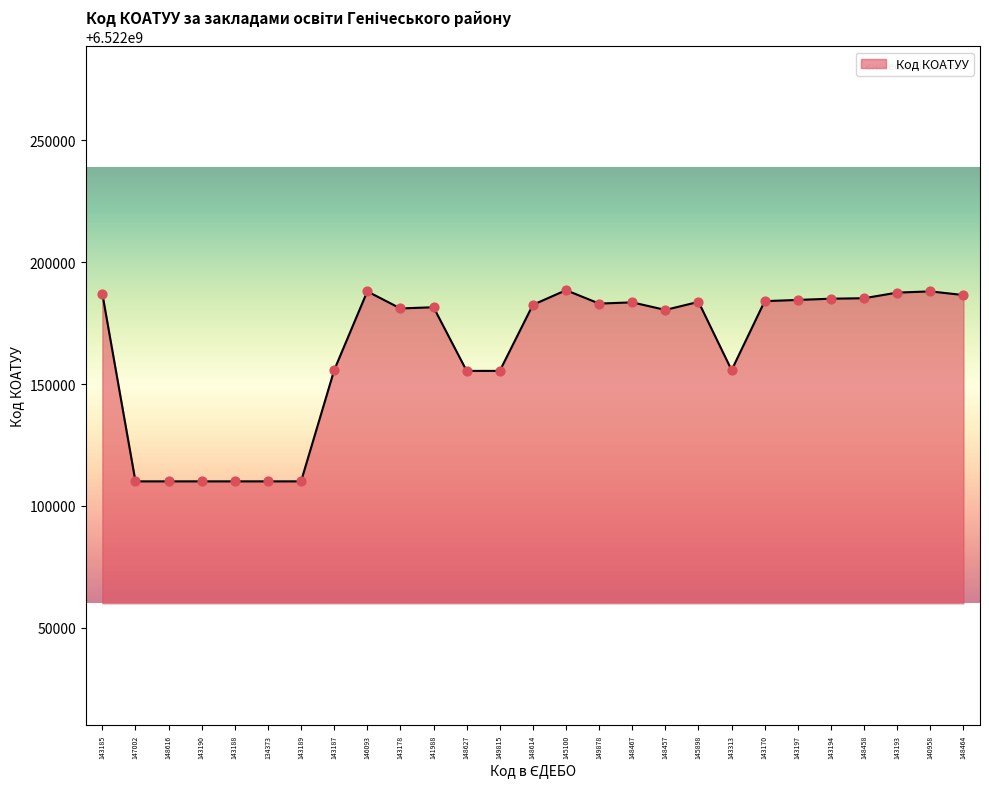

Which has a higher value, 143178 or 149815?

143178